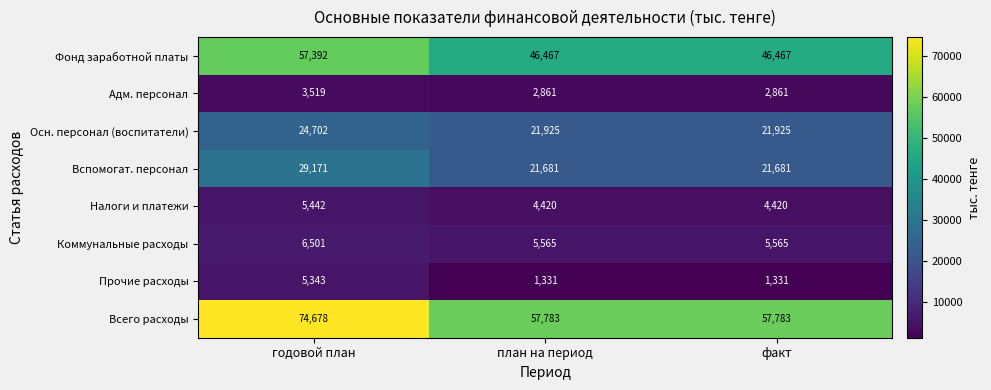

Between годовой план and план на период, which series saw the biggest shift?

Всего расходы